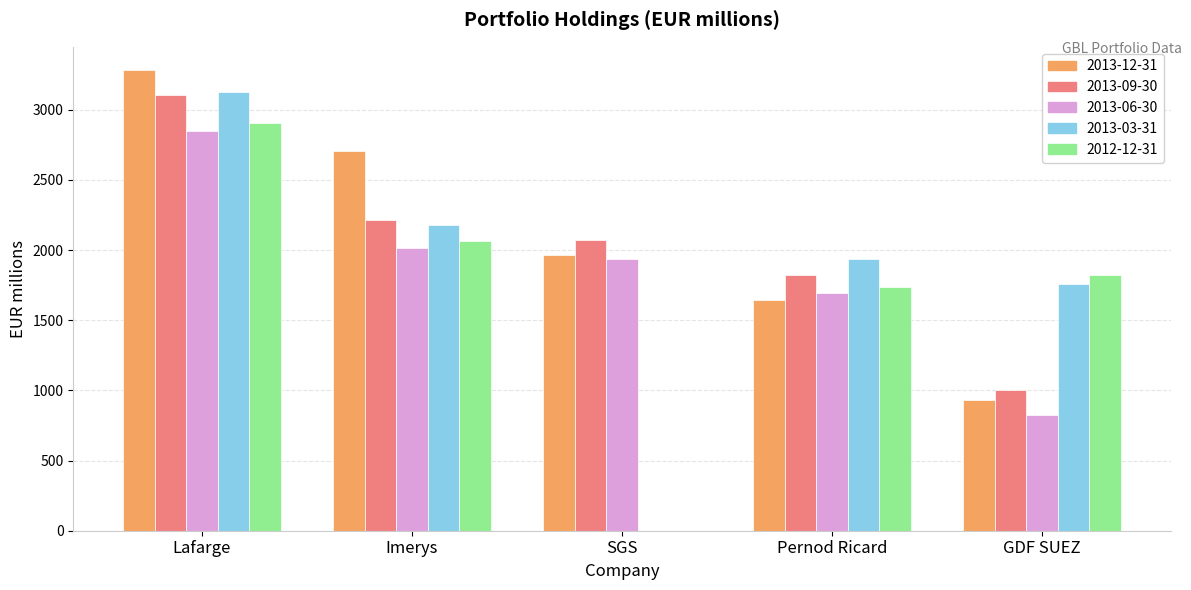

What is the approximate value of 2013-12-31 at Pernod Ricard, to the nearest 50?

1650